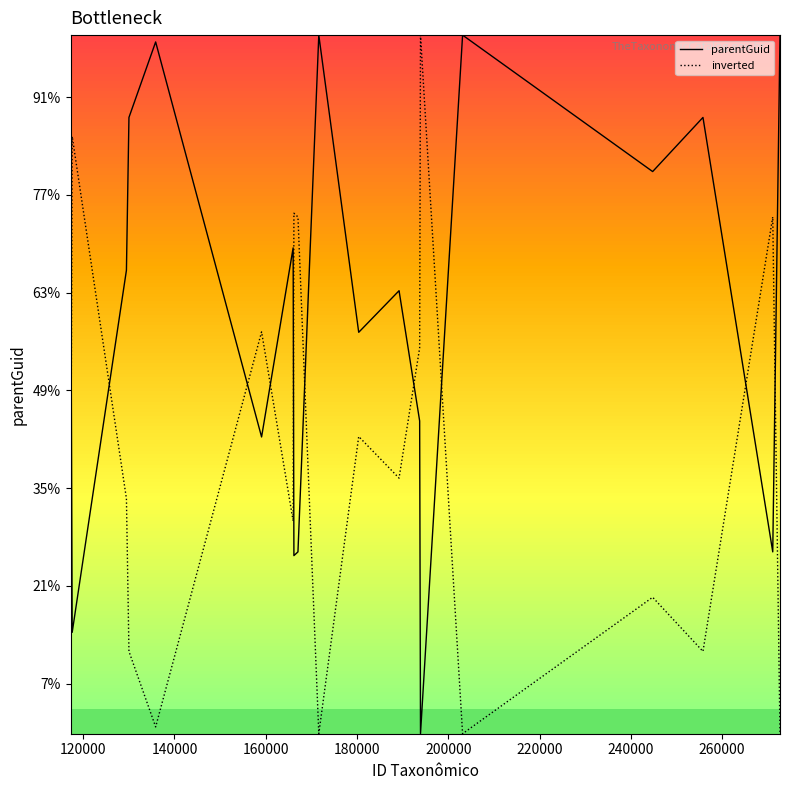

What is the maximum value shown in the chart?

272667